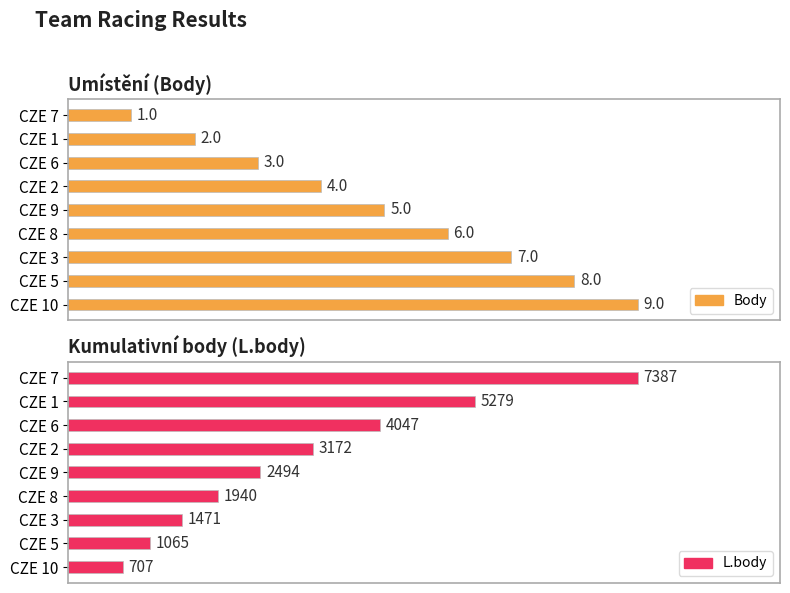

Rank the series by their average value, from highest to lowest.

L.body, Body